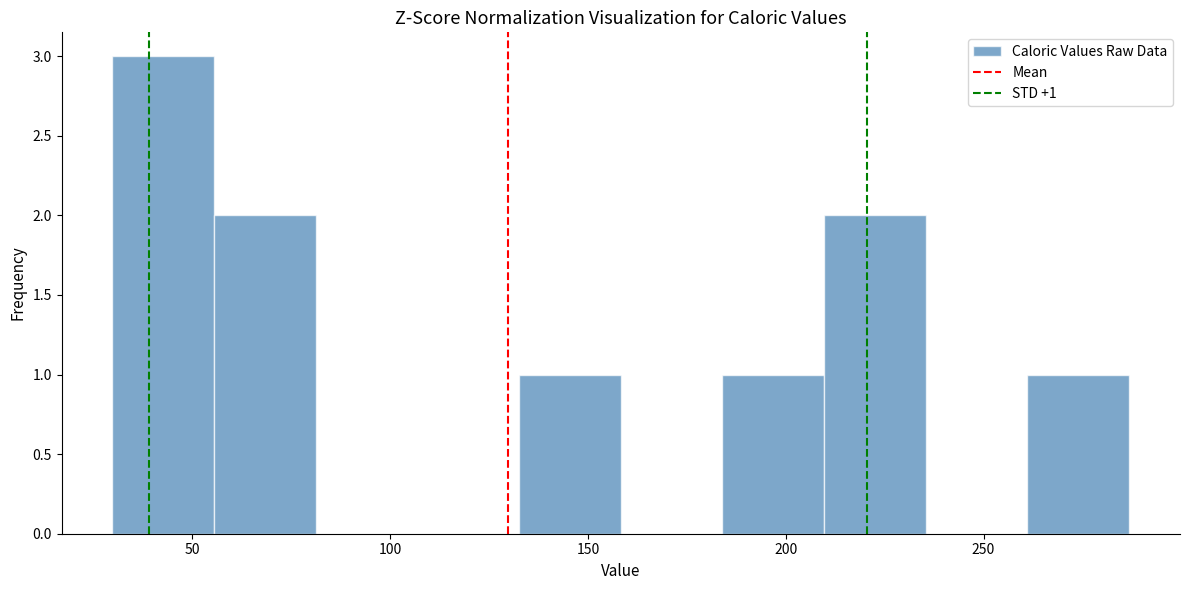

Which range on the x-axis has the tallest bar?

30 to 55